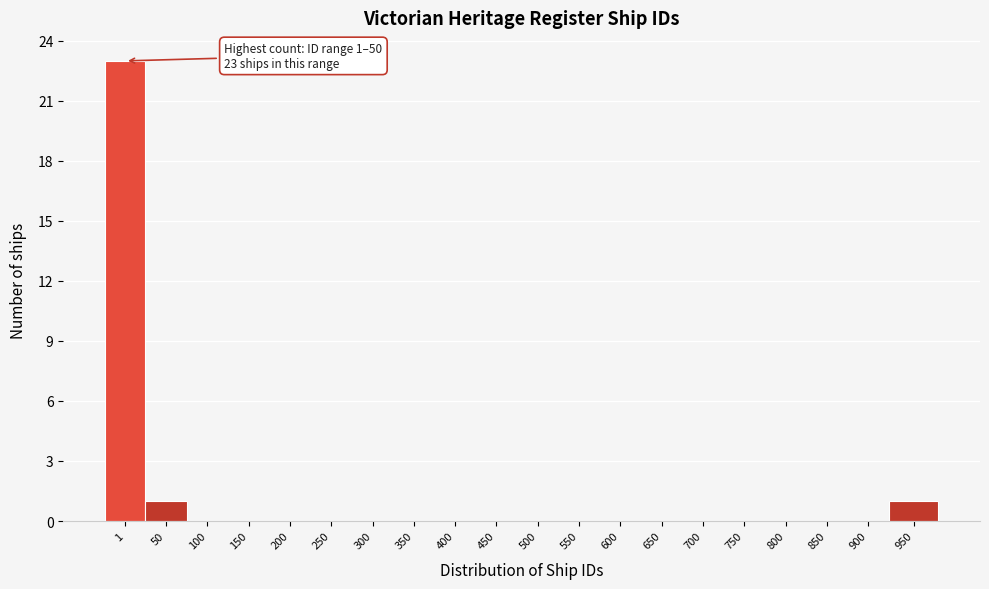

Reading left to right, what are all the values shown in this chart?

1=23	50=1	100=0	150=0	200=0	250=0	300=0	350=0	400=0	450=0	500=0	550=0	600=0	650=0	700=0	750=0	800=0	850=0	900=0	950=1